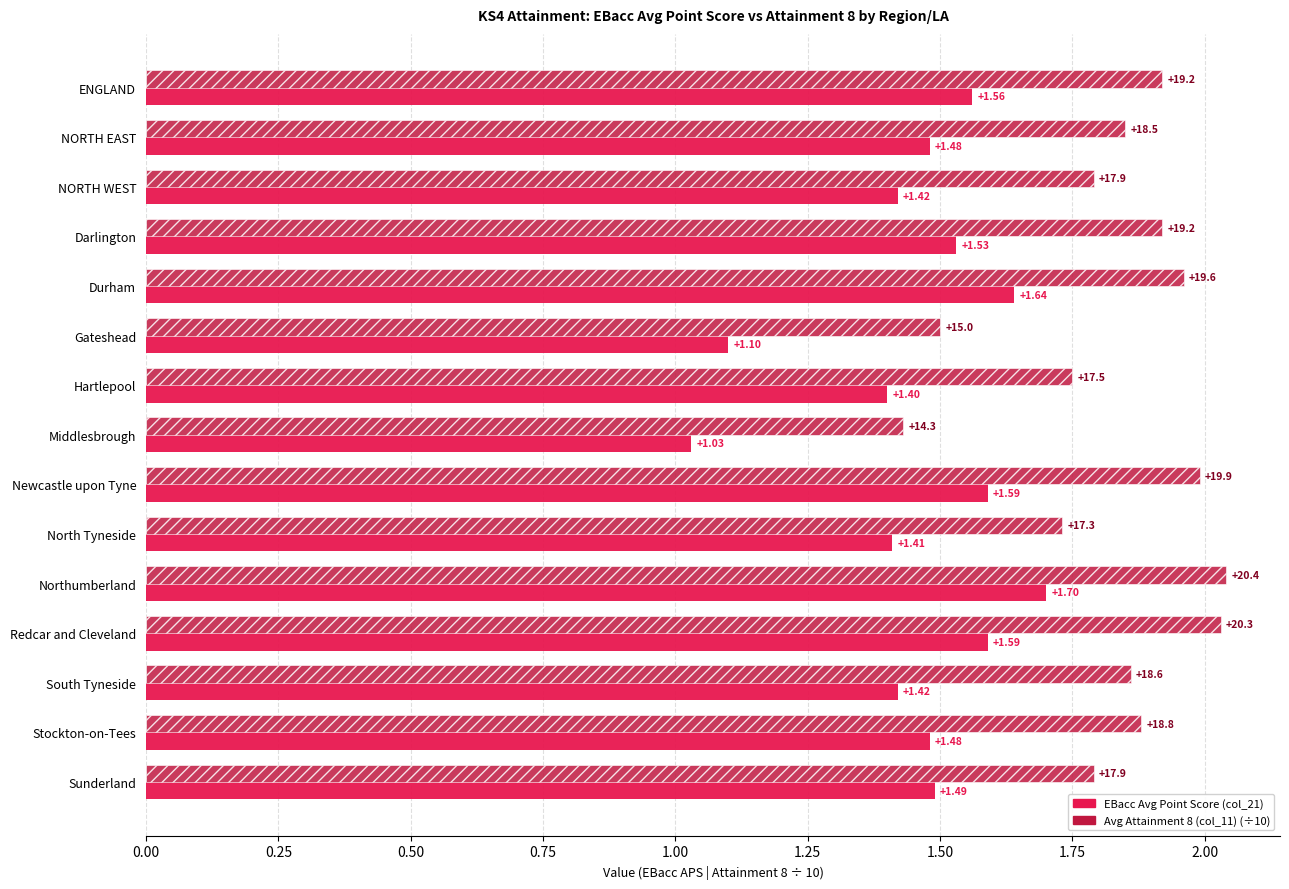

What is the total value across all series at Northumberland?

3.7